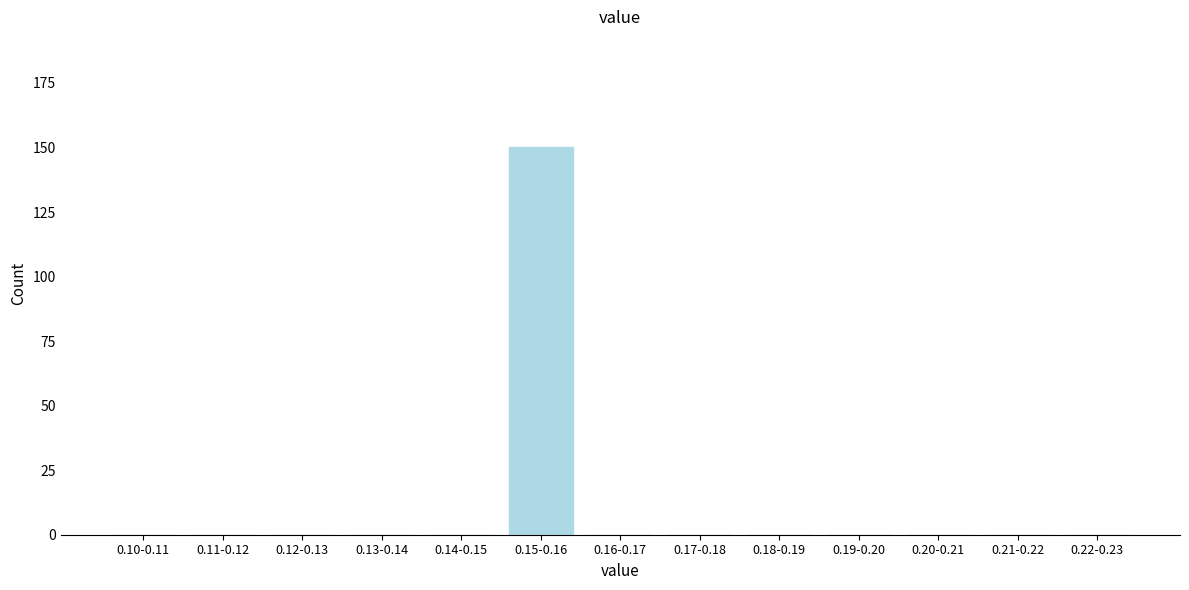

Reading left to right, extract all data points from this chart.

0.10-0.11=0	0.11-0.12=0	0.12-0.13=0	0.13-0.14=0	0.14-0.15=0	0.15-0.16=150	0.16-0.17=0	0.17-0.18=0	0.18-0.19=0	0.19-0.20=0	0.20-0.21=0	0.21-0.22=0	0.22-0.23=0